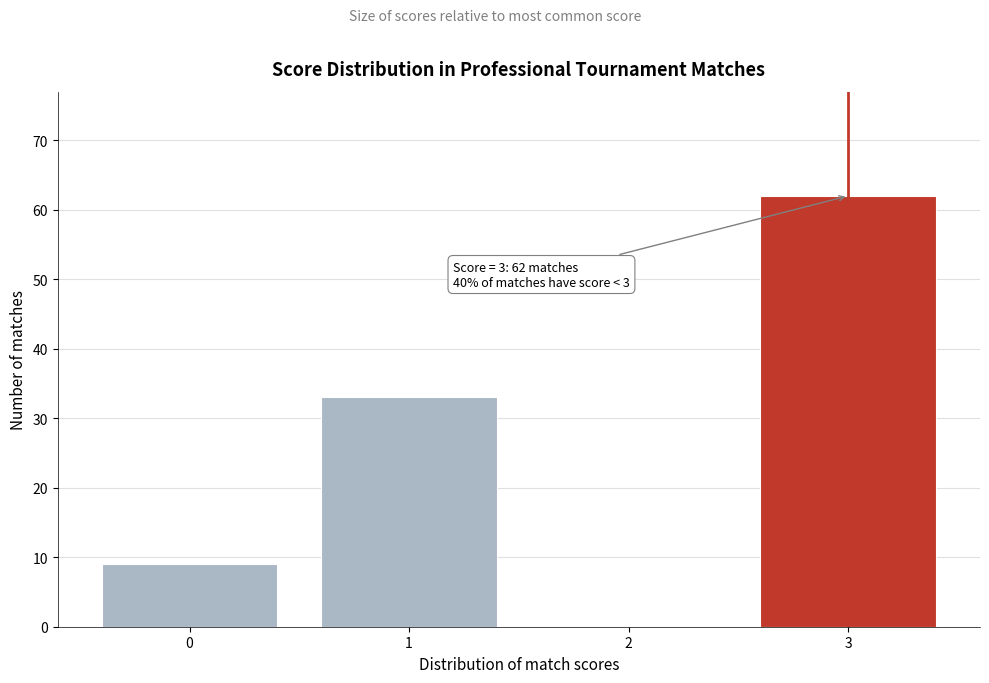

Over which range of the x-axis is the bar tallest?

2.5 to 3.5